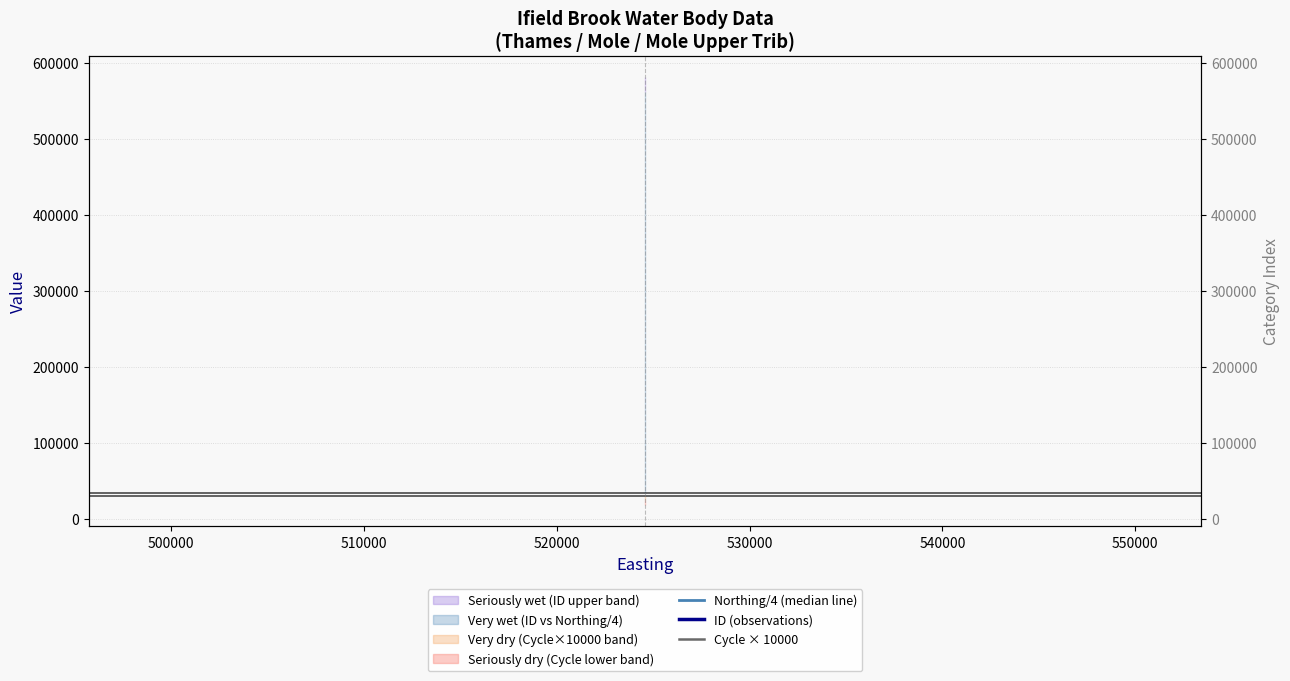

What is the average value of the ID (observations) series?

561409.0